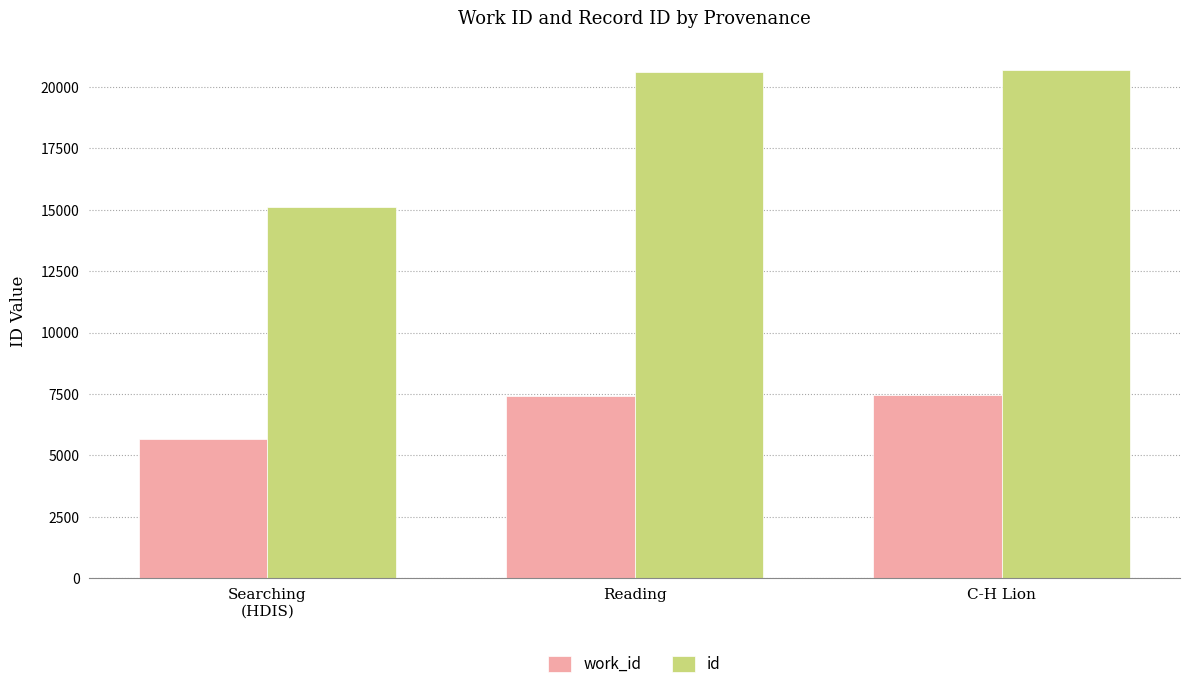

The id series shows 20699 at C-H Lion. True or false?

True